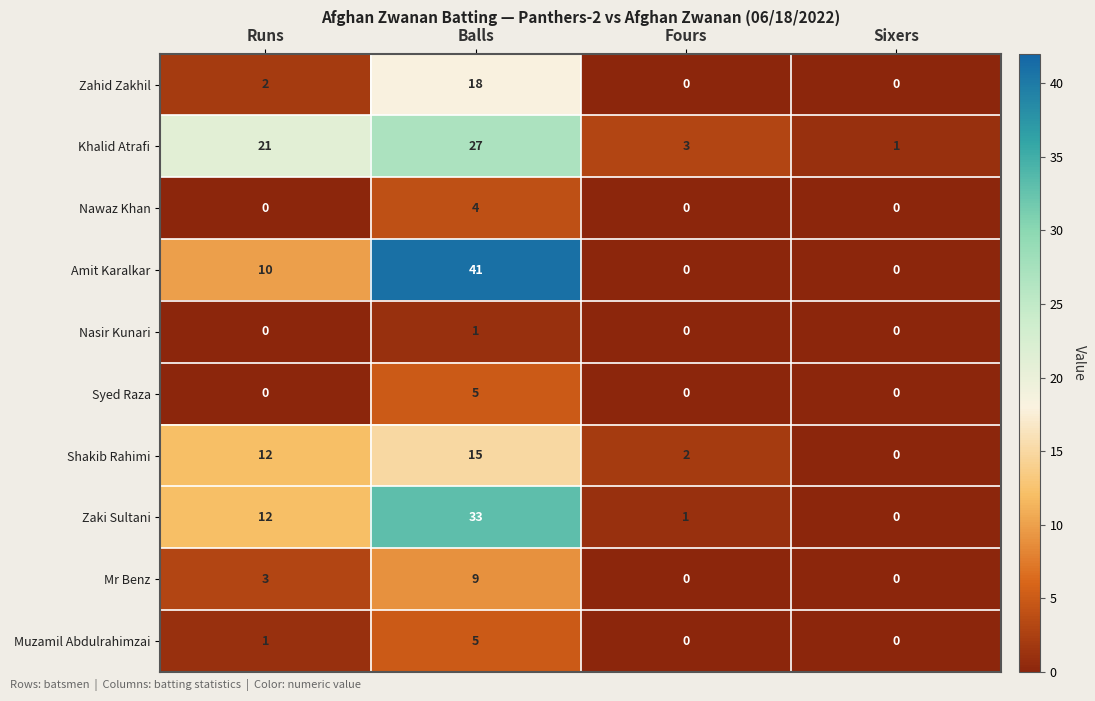

What is the average value of the Zaki Sultani series?

12